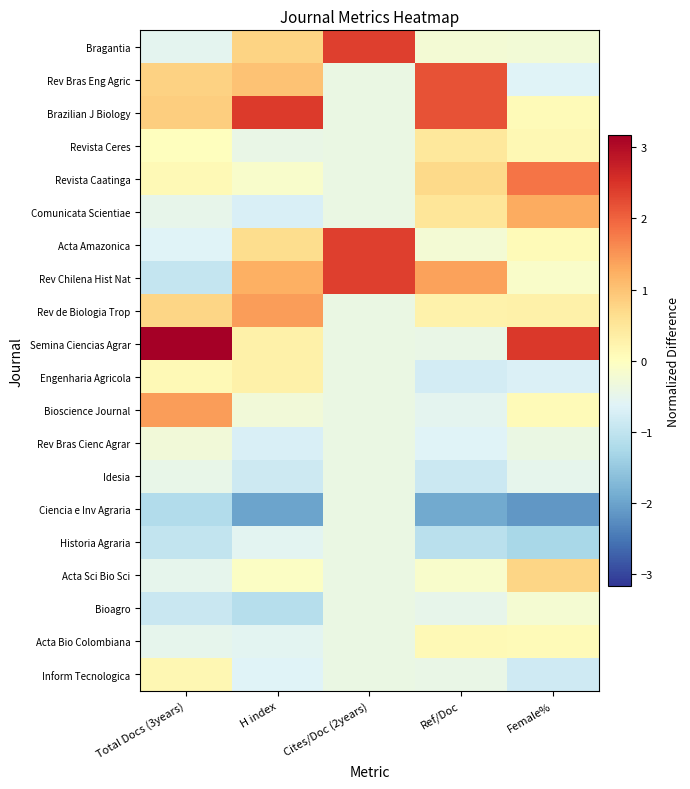

Reading left to right, what are all the values shown in this chart?

Bragantia: Total Docs (3years)=-0.5	H index=0.8	Cites/Doc (2years)=2.4	Ref/Doc=-0.2	Female%=-0.3
Rev Bras Eng Agric: Total Docs (3years)=0.8	H index=1.0	Cites/Doc (2years)=-0.4	Ref/Doc=2.2	Female%=-0.6
Brazilian J Biology: Total Docs (3years)=0.9	H index=2.4	Cites/Doc (2years)=-0.4	Ref/Doc=2.2	Female%=0.1
Revista Ceres: Total Docs (3years)=0.0	H index=-0.4	Cites/Doc (2years)=-0.4	Ref/Doc=0.5	Female%=0.1
Revista Caatinga: Total Docs (3years)=0.1	H index=-0.1	Cites/Doc (2years)=-0.4	Ref/Doc=0.7	Female%=1.8
Comunicata Scientiae: Total Docs (3years)=-0.5	H index=-0.7	Cites/Doc (2years)=-0.4	Ref/Doc=0.5	Female%=1.3
Acta Amazonica: Total Docs (3years)=-0.6	H index=0.6	Cites/Doc (2years)=2.4	Ref/Doc=-0.2	Female%=0.1
Rev Chilena Hist Nat: Total Docs (3years)=-1.0	H index=1.2	Cites/Doc (2years)=2.4	Ref/Doc=1.4	Female%=-0.1
Rev de Biologia Trop: Total Docs (3years)=0.8	H index=1.4	Cites/Doc (2years)=-0.4	Ref/Doc=0.3	Female%=0.3
Semina Ciencias Agrar: Total Docs (3years)=3.2	H index=0.3	Cites/Doc (2years)=-0.4	Ref/Doc=-0.4	Female%=2.4
Engenharia Agricola: Total Docs (3years)=0.1	H index=0.3	Cites/Doc (2years)=-0.4	Ref/Doc=-0.8	Female%=-0.7
Bioscience Journal: Total Docs (3years)=1.4	H index=-0.3	Cites/Doc (2years)=-0.4	Ref/Doc=-0.5	Female%=0.1
Rev Bras Cienc Agrar: Total Docs (3years)=-0.3	H index=-0.7	Cites/Doc (2years)=-0.4	Ref/Doc=-0.6	Female%=-0.4
Idesia: Total Docs (3years)=-0.5	H index=-0.9	Cites/Doc (2years)=-0.4	Ref/Doc=-0.9	Female%=-0.5
Ciencia e Inv Agraria: Total Docs (3years)=-1.2	H index=-2.0	Cites/Doc (2years)=-0.4	Ref/Doc=-1.9	Female%=-2.2
Historia Agraria: Total Docs (3years)=-1.0	H index=-0.6	Cites/Doc (2years)=-0.4	Ref/Doc=-1.1	Female%=-1.3
Acta Sci Bio Sci: Total Docs (3years)=-0.5	H index=-0.1	Cites/Doc (2years)=-0.4	Ref/Doc=-0.1	Female%=0.8
Bioagro: Total Docs (3years)=-0.9	H index=-1.1	Cites/Doc (2years)=-0.4	Ref/Doc=-0.5	Female%=-0.2
Acta Bio Colombiana: Total Docs (3years)=-0.5	H index=-0.6	Cites/Doc (2years)=-0.4	Ref/Doc=0.1	Female%=0.1
Inform Tecnologica: Total Docs (3years)=0.2	H index=-0.6	Cites/Doc (2years)=-0.4	Ref/Doc=-0.4	Female%=-0.8